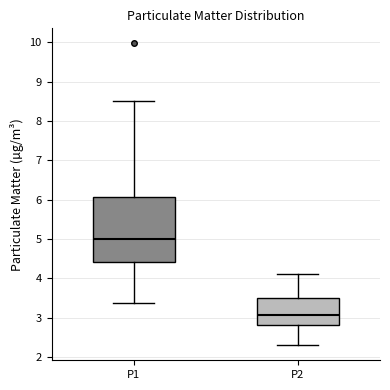

Which box has the highest median line?

P1